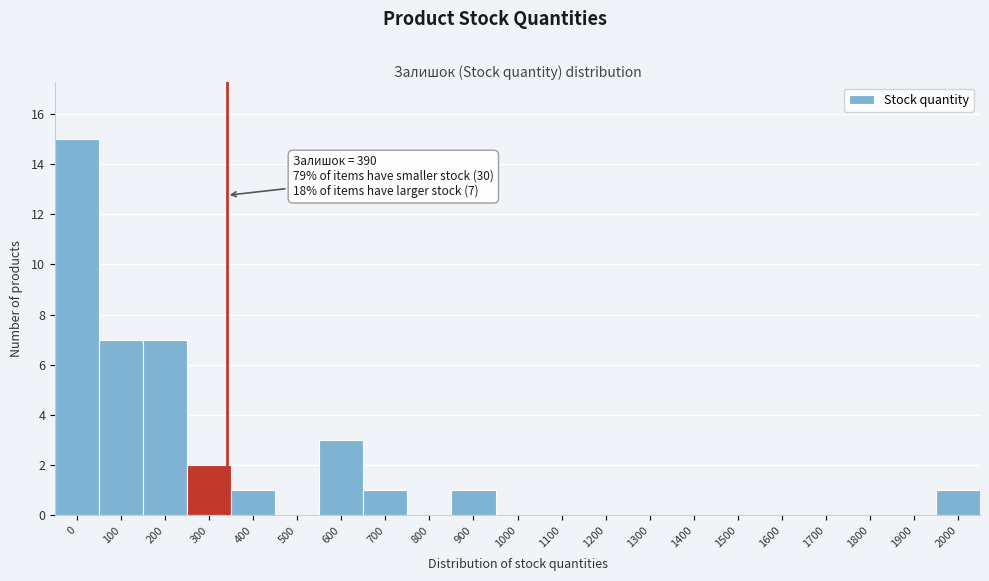

Reading left to right, what are all the values shown in this chart?

0=15	100=7	200=7	300=2	400=1	500=0	600=3	700=1	800=0	900=1	1000=0	1100=0	1200=0	1300=0	1400=0	1500=0	1600=0	1700=0	1800=0	1900=0	2000=1